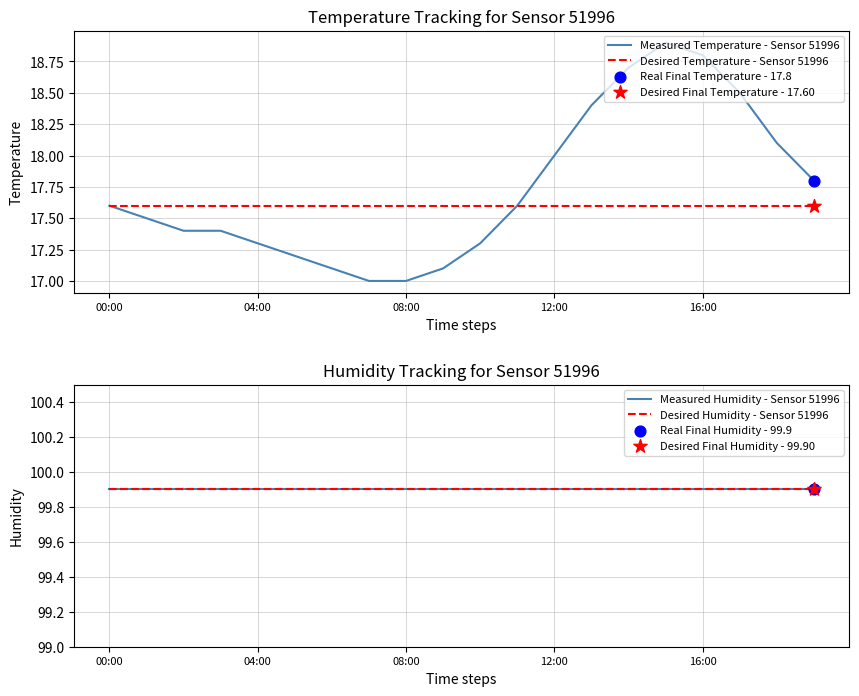

What is the total value across all series at 17?

235.9